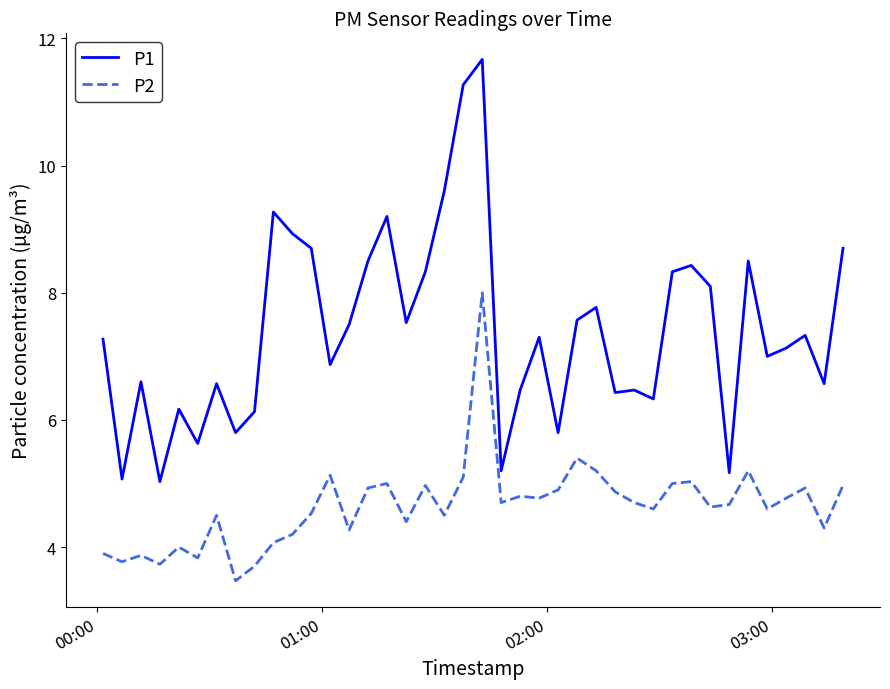

Which series has the largest range (max minus min)?

P1